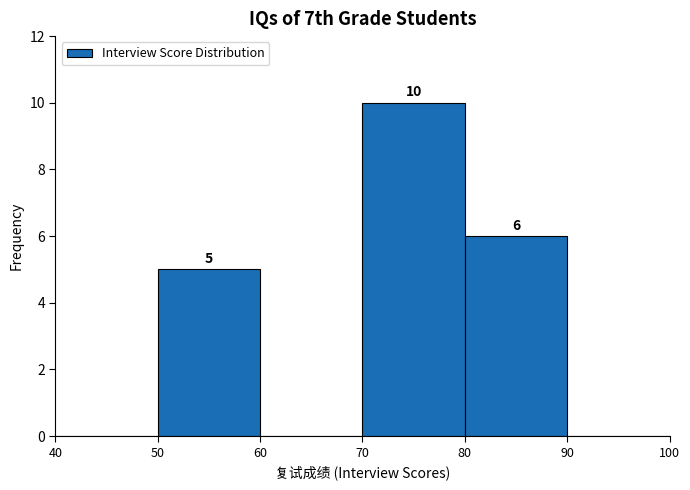

Over which range of the x-axis is the bar tallest?

70 to 80